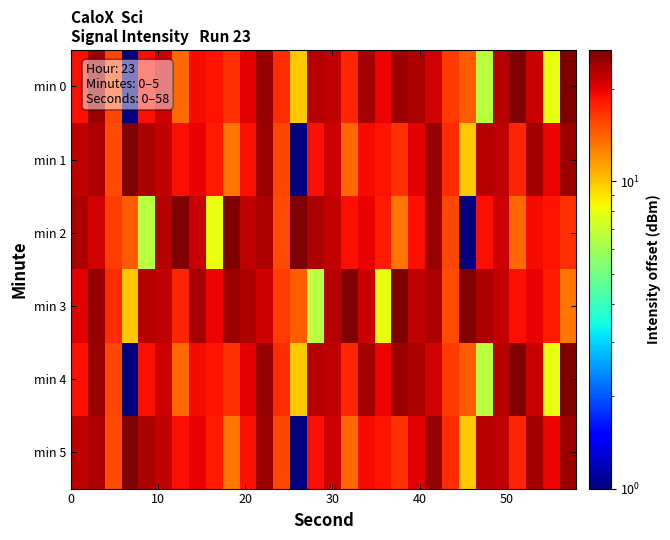

Reading right to left, list all the values displayed in this chart.

min 0: 26.8	8.0	21.7	26.6	22.9	6.6	14.4	16.1	21.2	23.5	24.7	19.4	23.9	17.4	22.2	22.7	9.9	17.0	24.9	20.1	16.8	18.6	19.0	13.8	21.3	18.9	1.0	15.4	24.5	18.8
min 1: 24.7	19.4	23.9	17.4	22.2	22.7	9.9	17.0	24.9	20.1	16.8	18.6	19.0	13.8	21.3	18.9	1.0	15.4	24.5	18.8	13.2	18.0	19.7	18.7	21.9	23.5	26.6	15.3	23.5	22.3
min 2: 16.8	18.6	19.0	13.8	21.3	18.9	1.0	15.4	24.5	18.8	13.2	18.0	19.7	18.7	21.9	23.5	26.6	15.3	23.5	22.3	26.8	8.0	21.7	26.6	22.9	6.6	14.4	16.1	21.2	23.5
min 3: 13.2	18.0	19.7	18.7	21.9	23.5	26.6	15.3	23.5	22.3	26.8	8.0	21.7	26.6	22.9	6.6	14.4	16.1	21.2	23.5	24.7	19.4	23.9	17.4	22.2	22.7	9.9	17.0	24.9	20.1
min 4: 26.8	8.0	21.7	26.6	22.9	6.6	14.4	16.1	21.2	23.5	24.7	19.4	23.9	17.4	22.2	22.7	9.9	17.0	24.9	20.1	16.8	18.6	19.0	13.8	21.3	18.9	1.0	15.4	24.5	18.8
min 5: 24.7	19.4	23.9	17.4	22.2	22.7	9.9	17.0	24.9	20.1	16.8	18.6	19.0	13.8	21.3	18.9	1.0	15.4	24.5	18.8	13.2	18.0	19.7	18.7	21.9	23.5	26.6	15.3	23.5	22.3